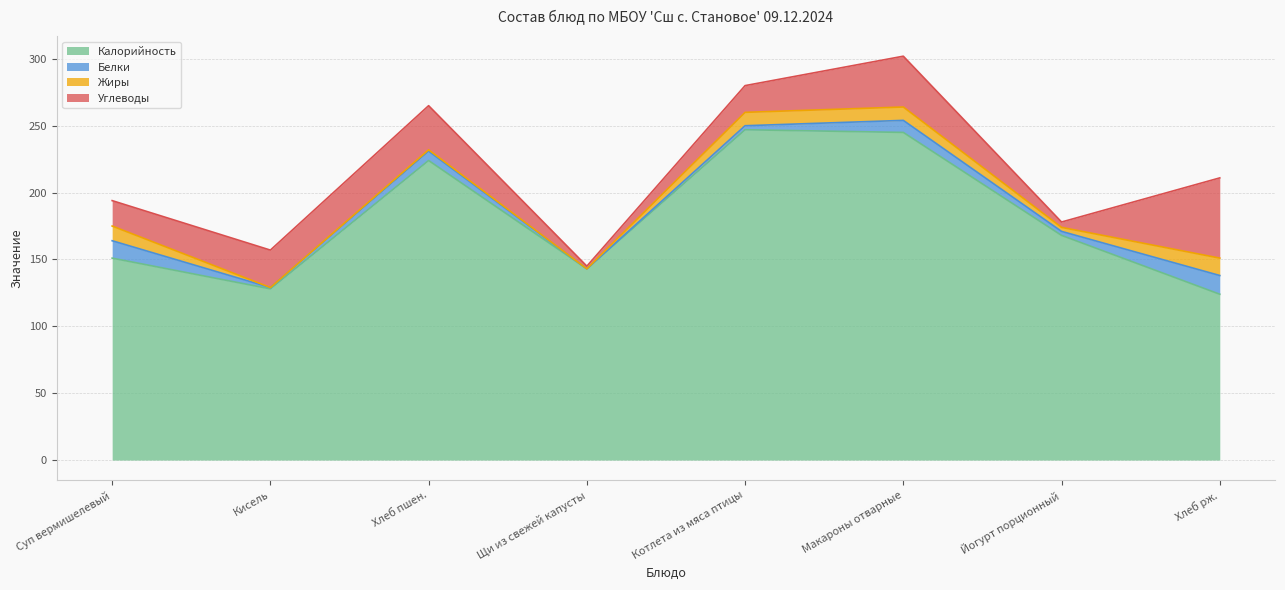

Count the number of categories in the chart.

8